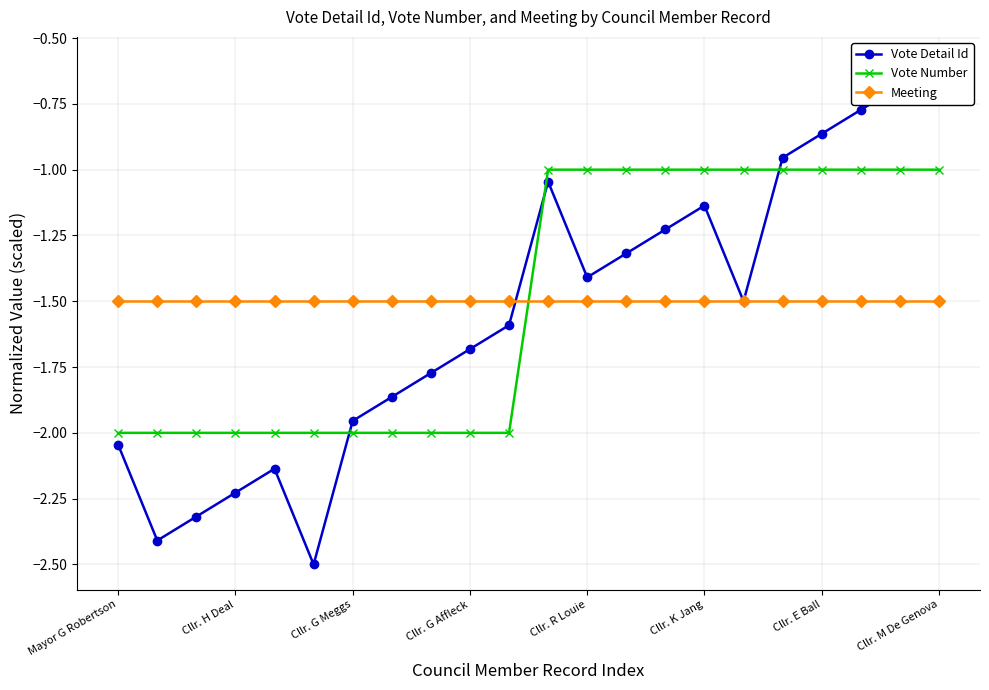

How many times do Vote Number and Meeting cross each other?

1